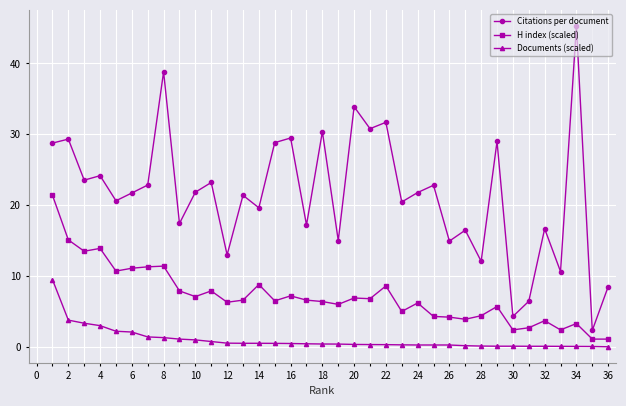

What is the average value of the Documents (scaled) series?

1.0